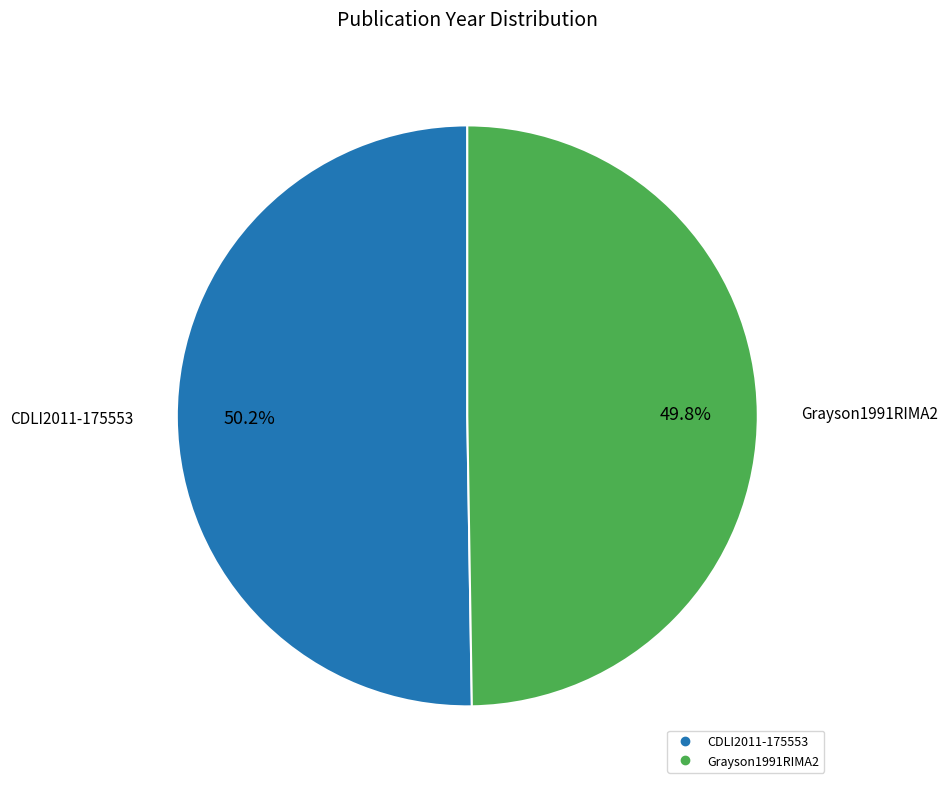

What percentage is the CDLI2011-175553 slice, to the nearest percent?

50%